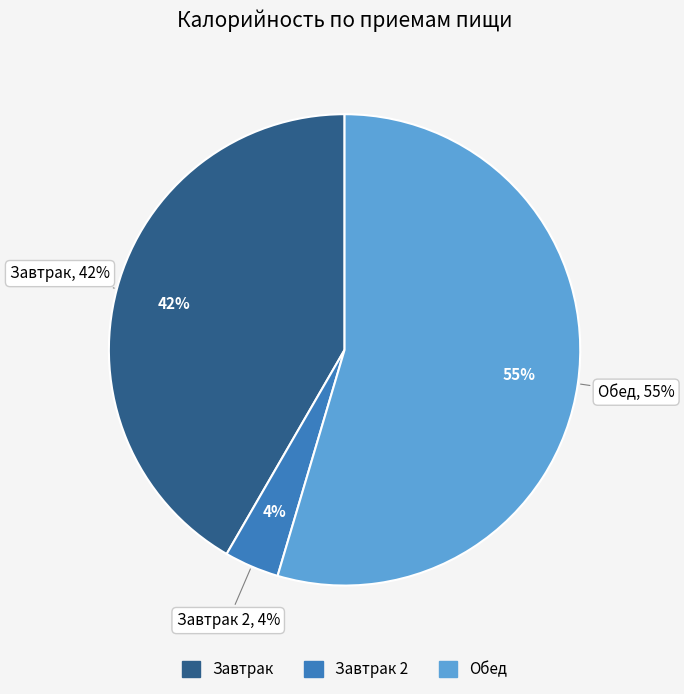

True or false: Завтрак accounts for 42% of the total.

True